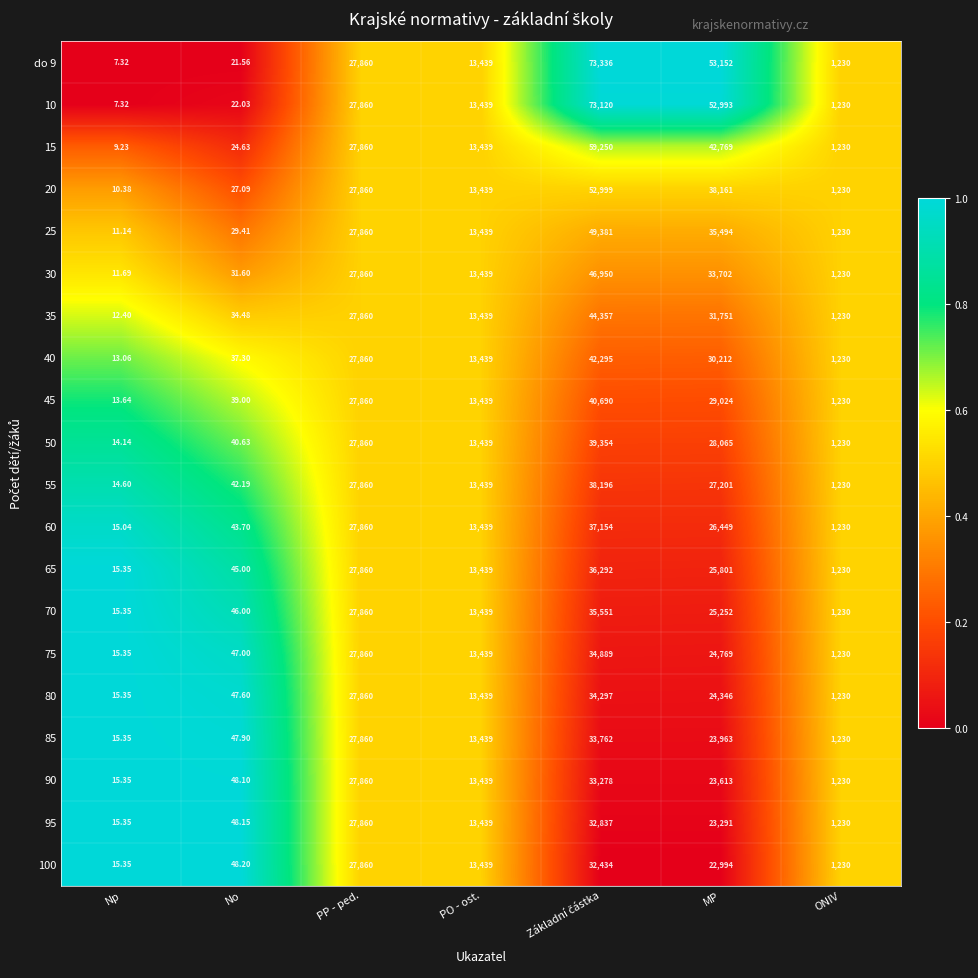

Where does the 65 series first go above 13439?

PP - ped.